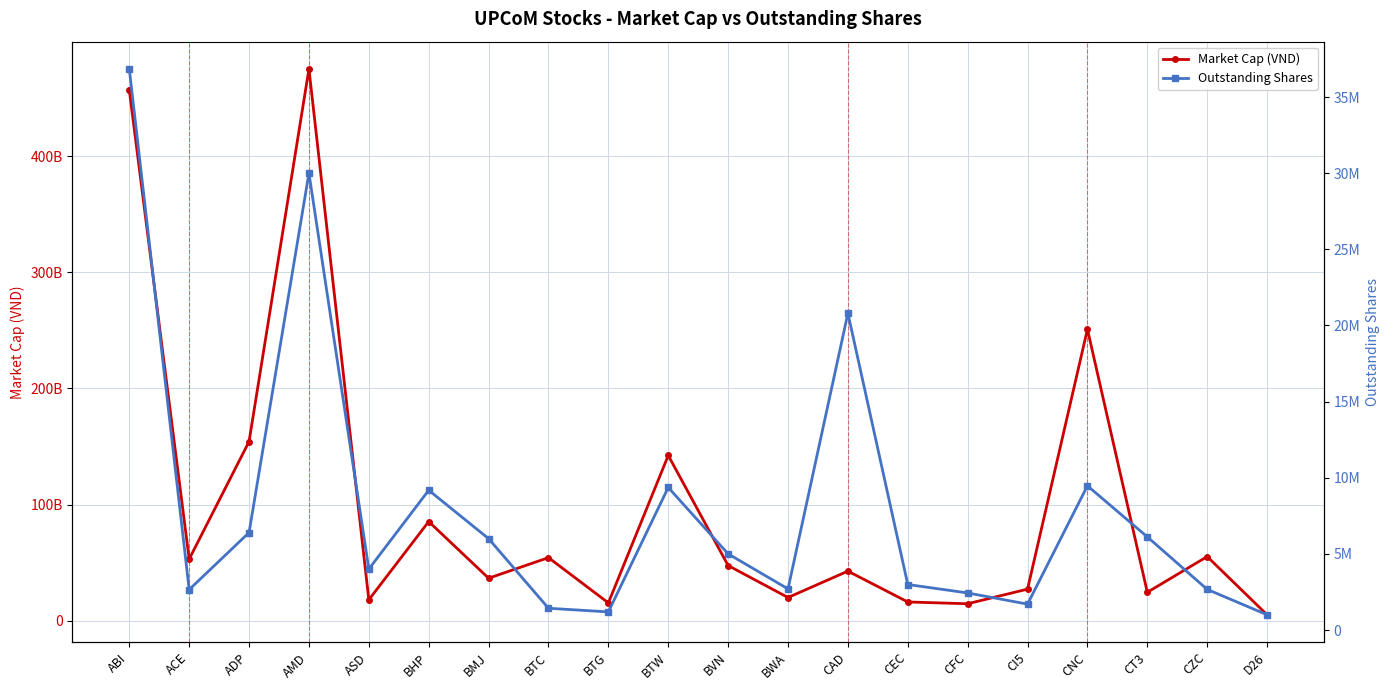

What position from the right is ADP?

18